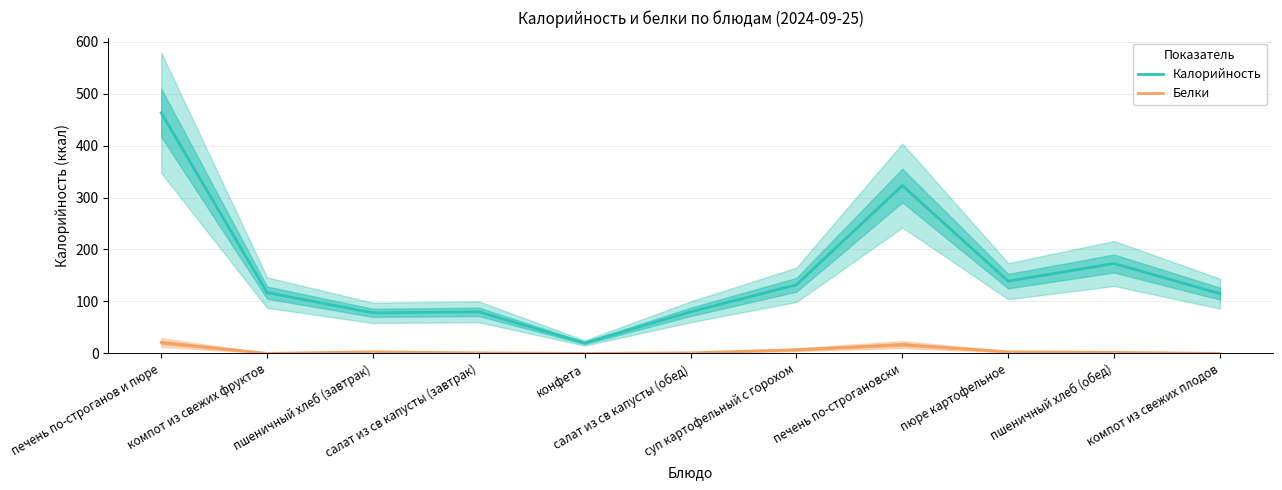

Is this an area chart (filled region under the line)?

No